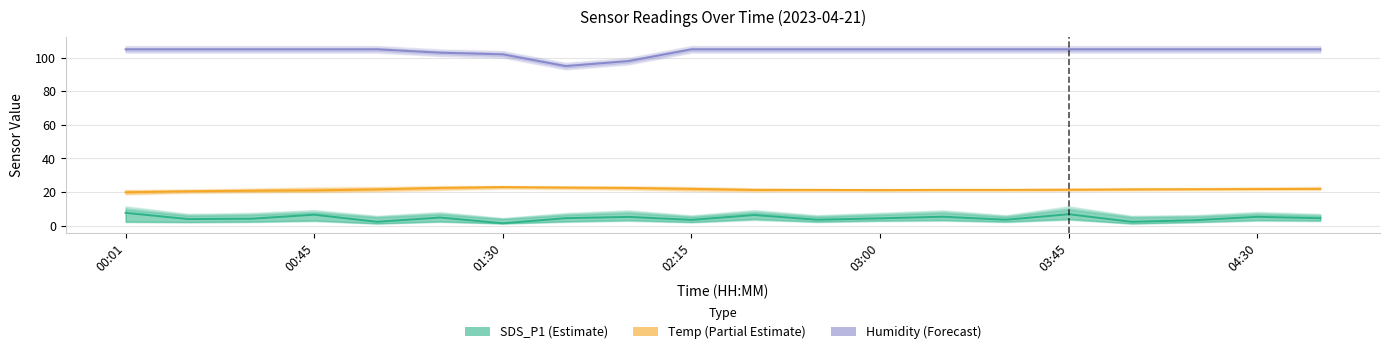

At which category is the sum across all series the highest?

03:45